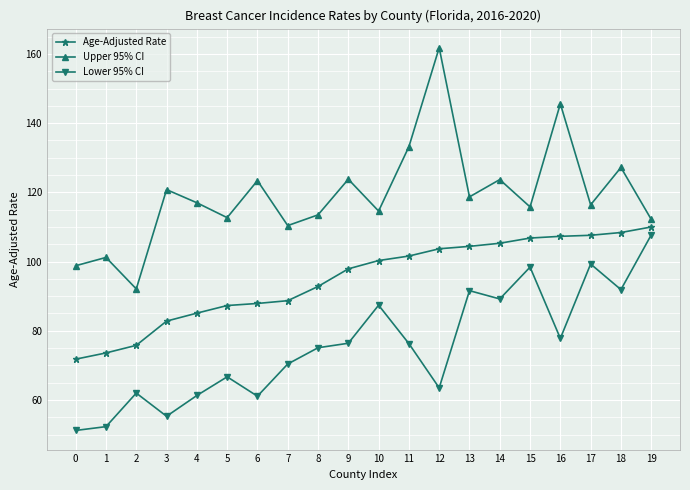

What is the average value of the Lower 95% CI series?

75.7